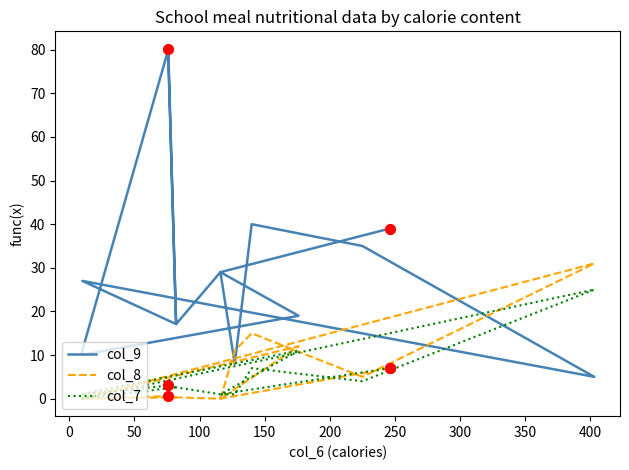

What are all the series names shown in the legend?

col_9, col_8, col_7